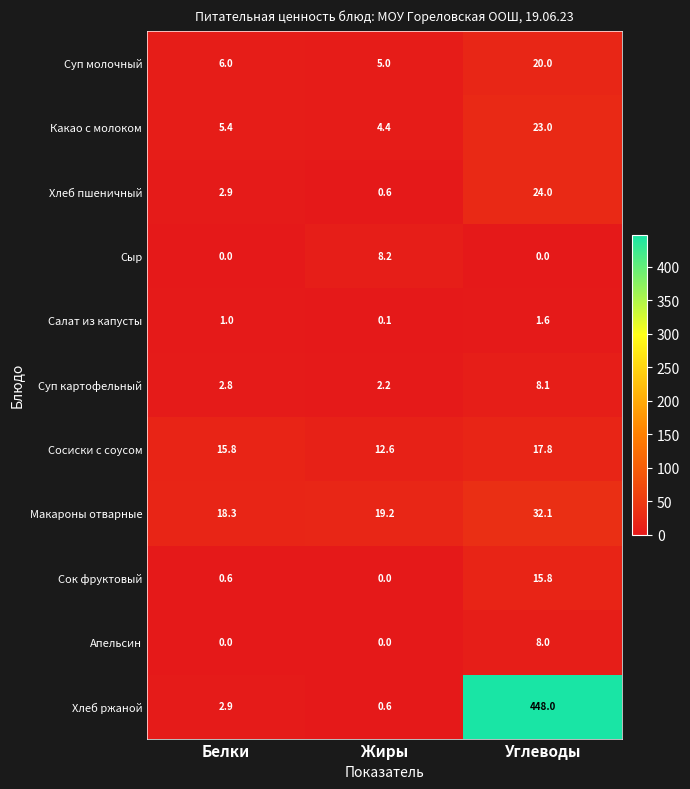

Which series has the largest total across all categories?

Хлеб ржаной